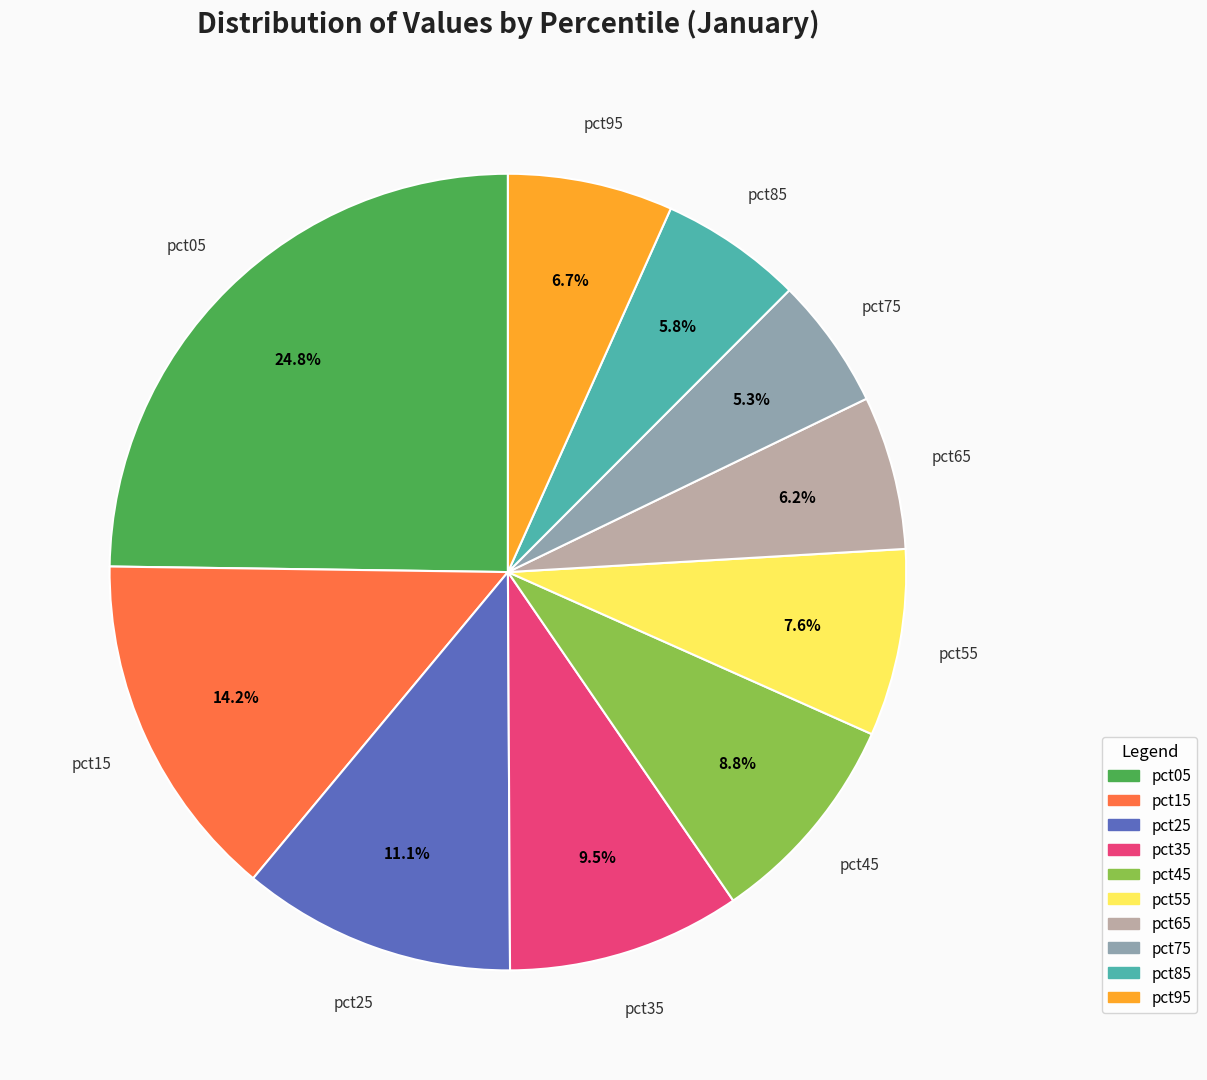

Which slice is the largest?

pct05